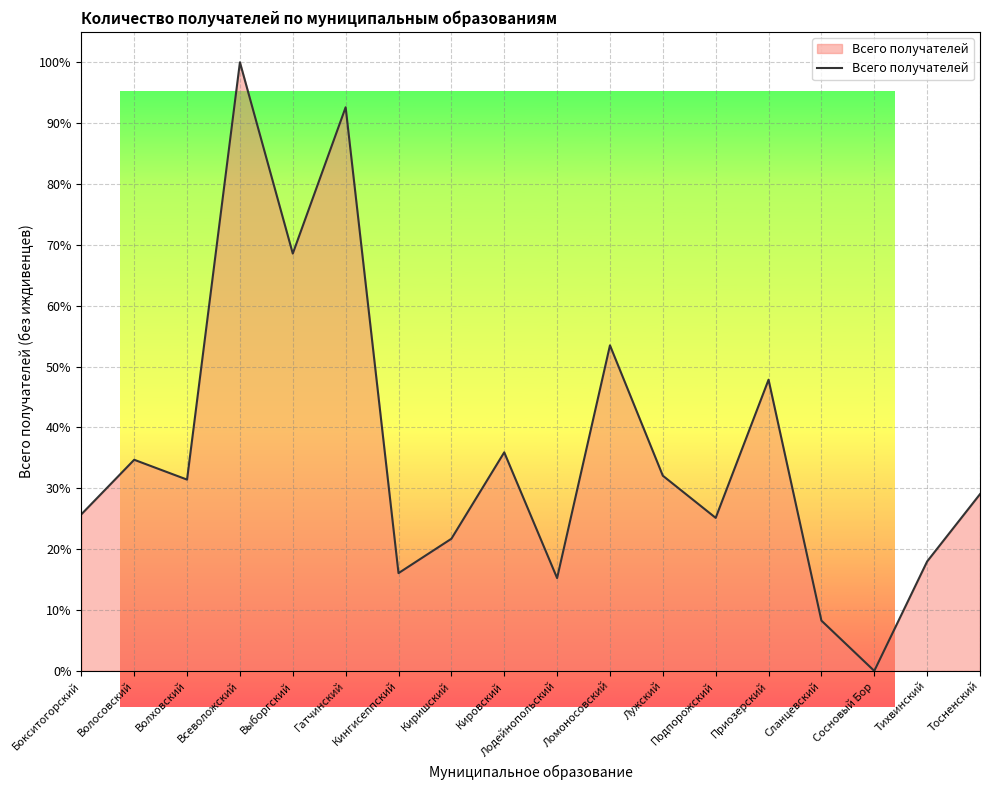

What is the approximate value at Гатчинский?

92.6